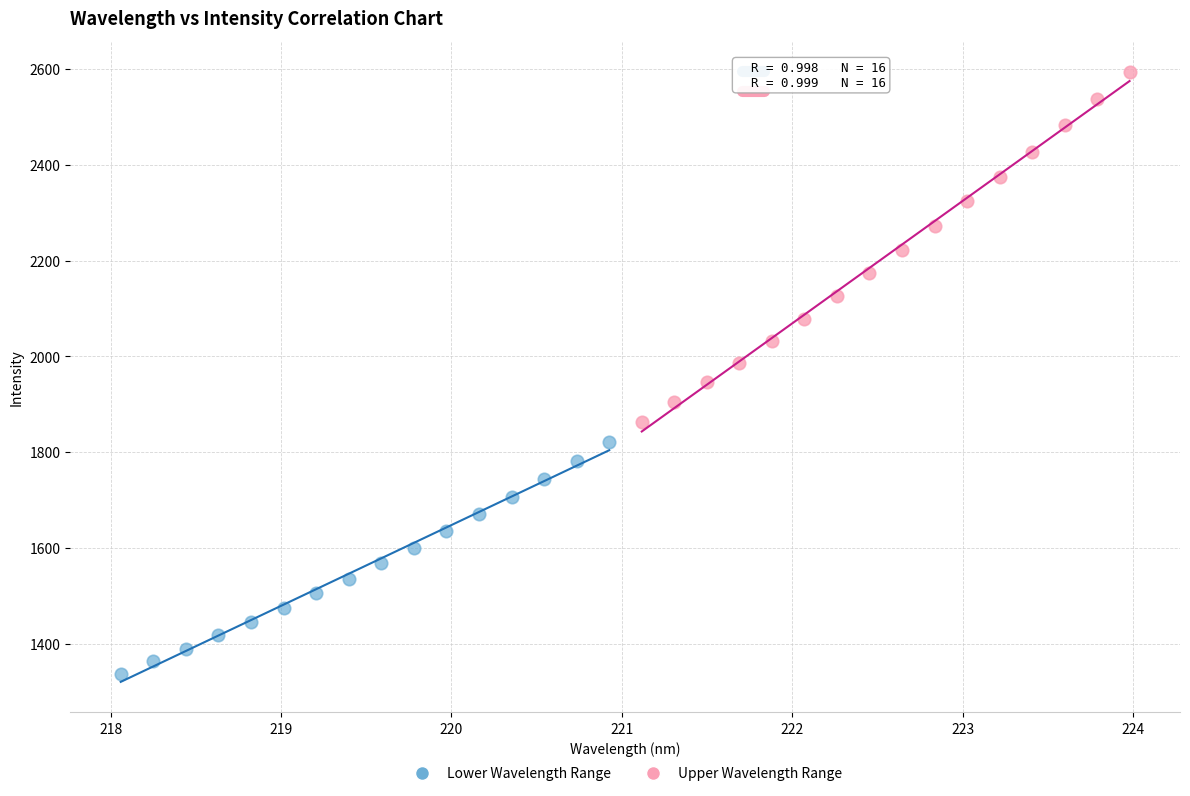

Which series contains the lowest Y value?

Lower Wavelength Range